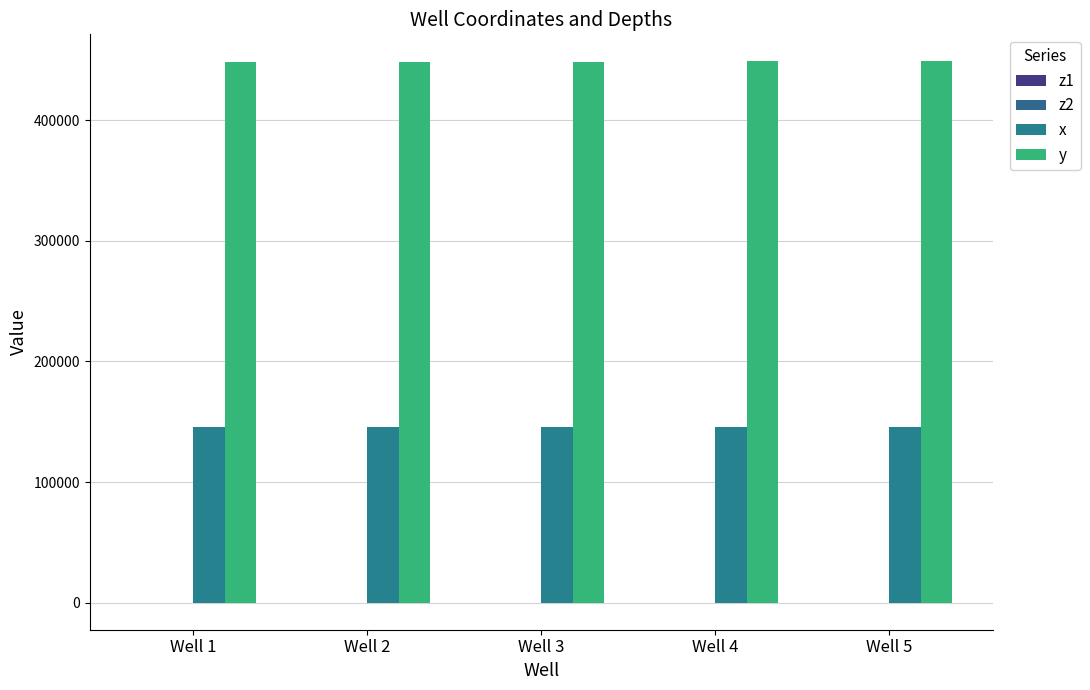

What is the sum of all z1 values?

-25.0